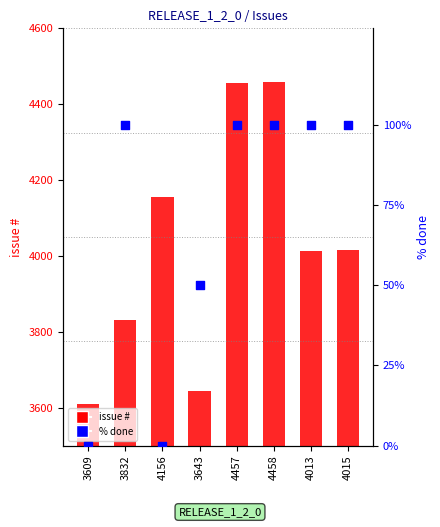

At which category is the sum across all series the highest?

4458